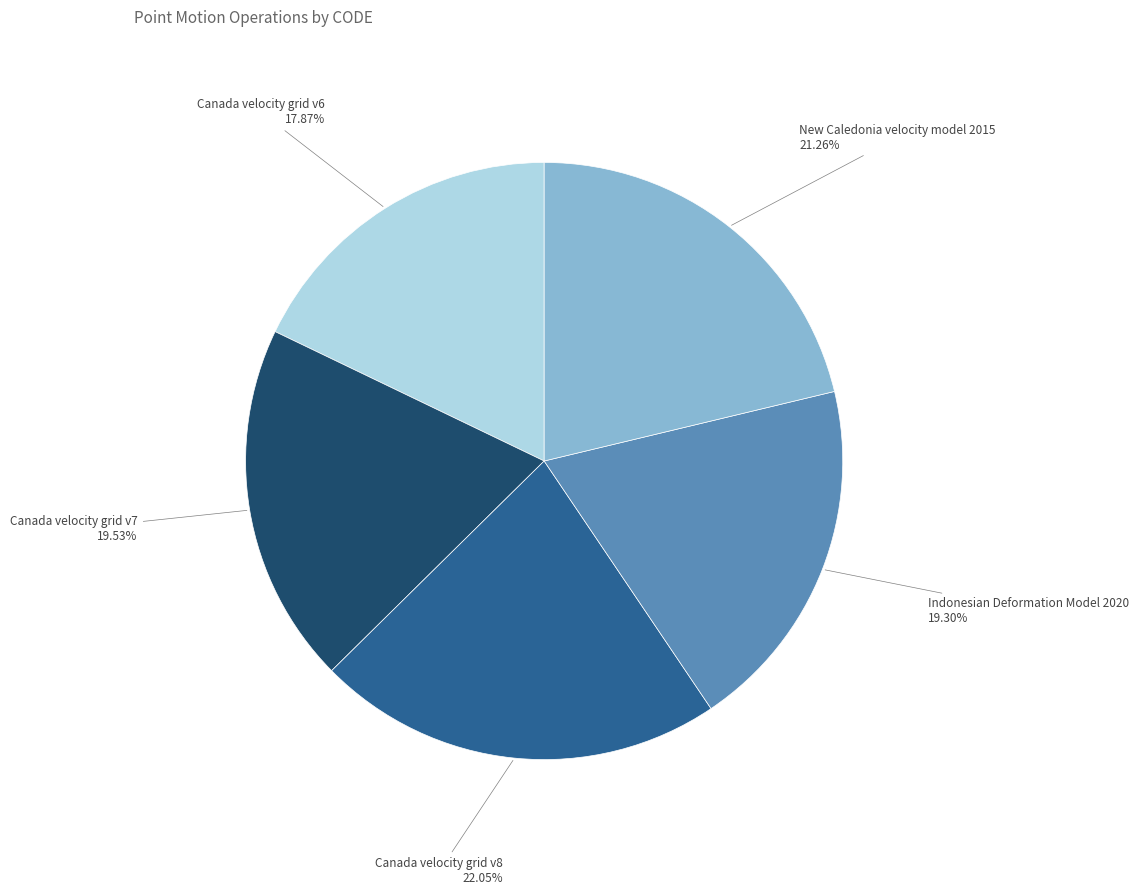

Is there a majority slice in this chart?

No